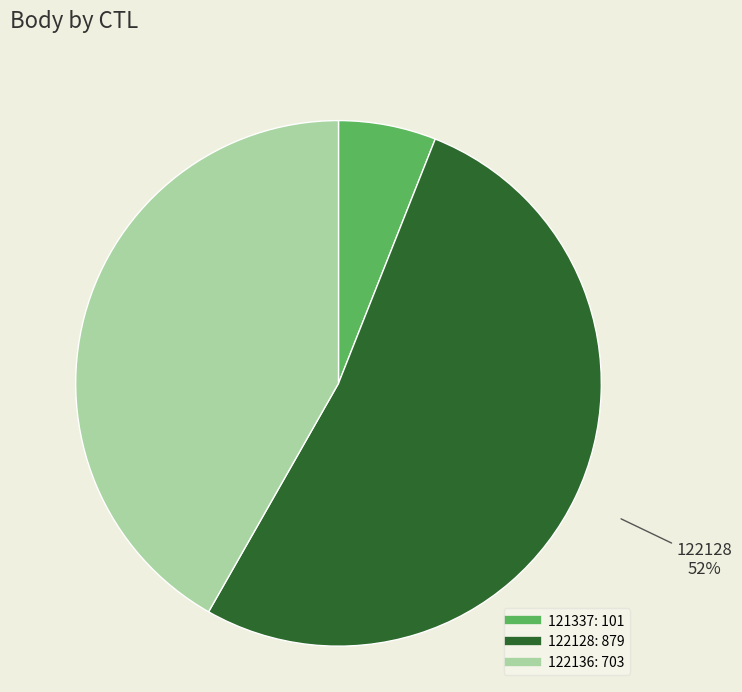

Is it true that 121337 is 1% of the pie?

False